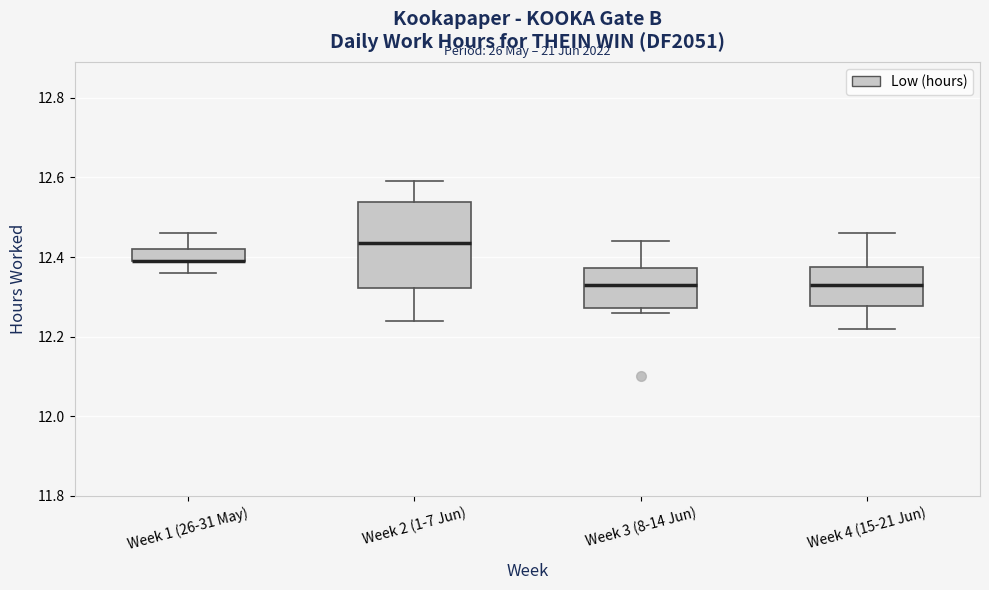

Comparing the boxes themselves (not the whiskers), which one is the tallest?

Week 2 (1-7 Jun)